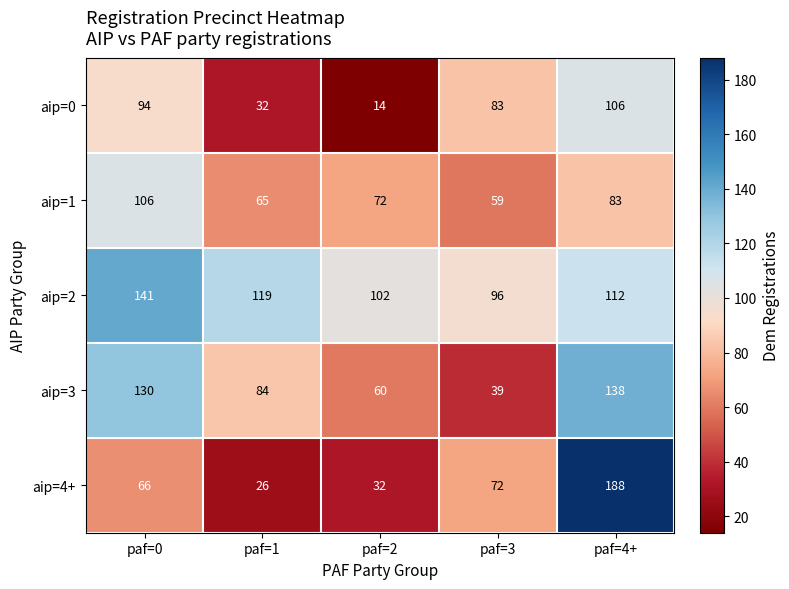

Reading left to right, extract all data points from this chart.

aip=0: 94	32	14	83	106
aip=1: 106	65	72	59	83
aip=2: 141	119	102	96	112
aip=3: 130	84	60	39	138
aip=4+: 66	26	32	72	188